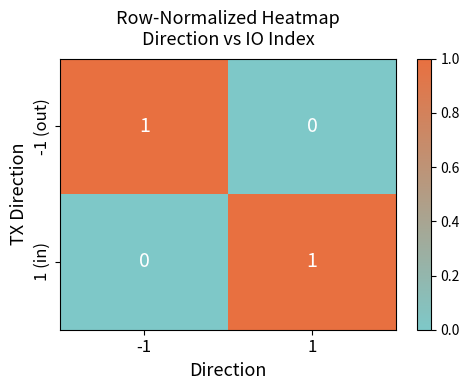

Is it true that 1 (in) equals 1 at 1?

True